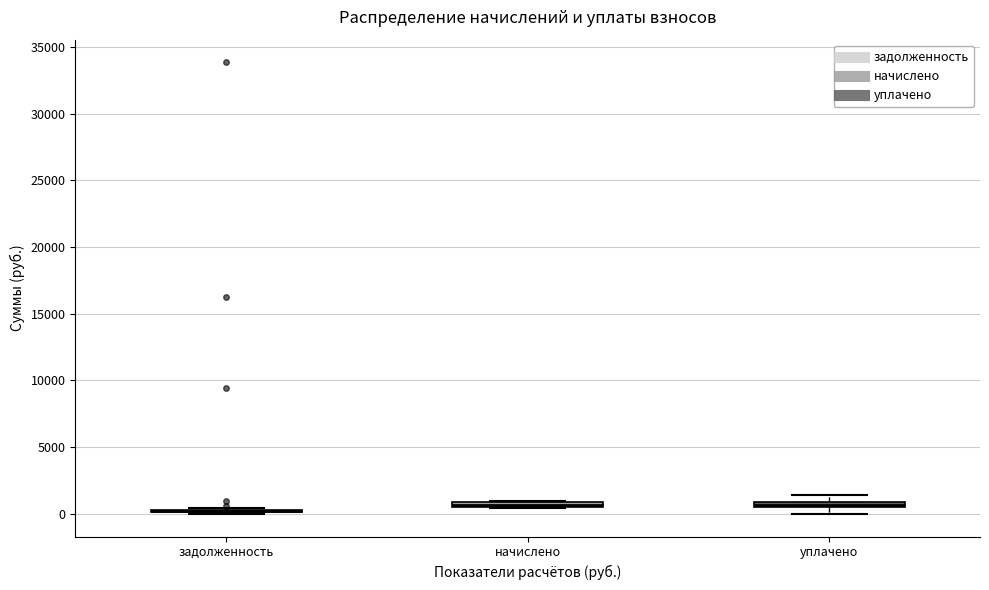

Where is the upper edge of the box for начислено on the y-axis? The values are not printed on the chart, so give them approximately, as read against the axis.

1000